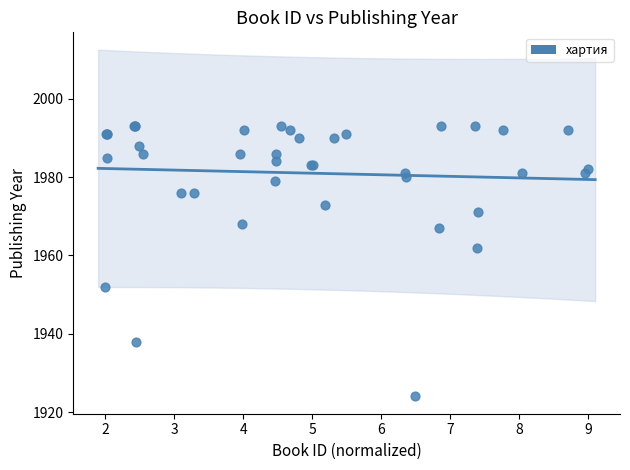

What Y value in the scatter plot is closest to 1958?

1962